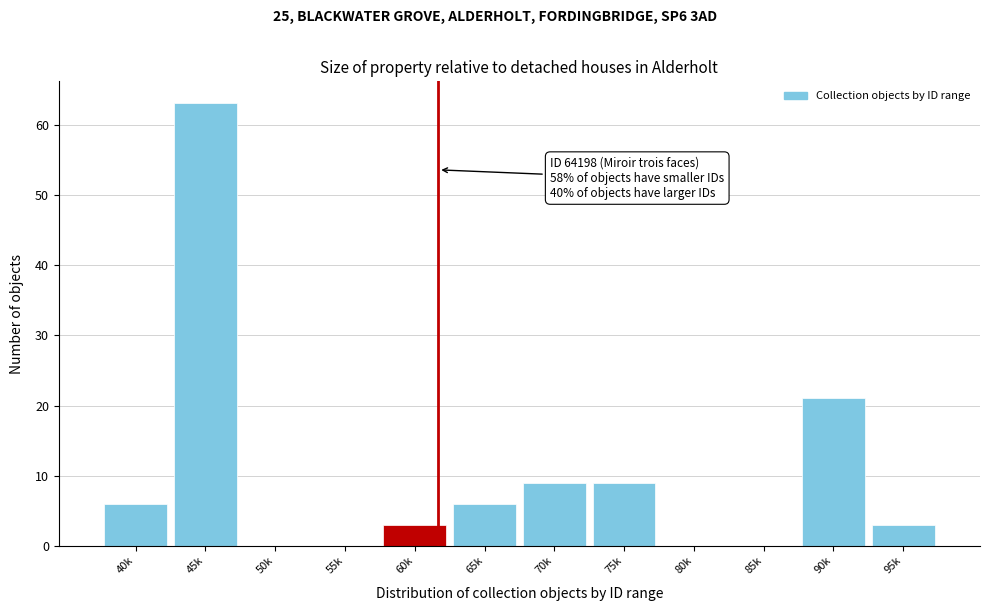

Reading left to right, transcribe all the data shown in this chart.

40k=6	45k=63	50k=0	55k=0	60k=3	65k=6	70k=9	75k=9	80k=0	85k=0	90k=21	95k=3